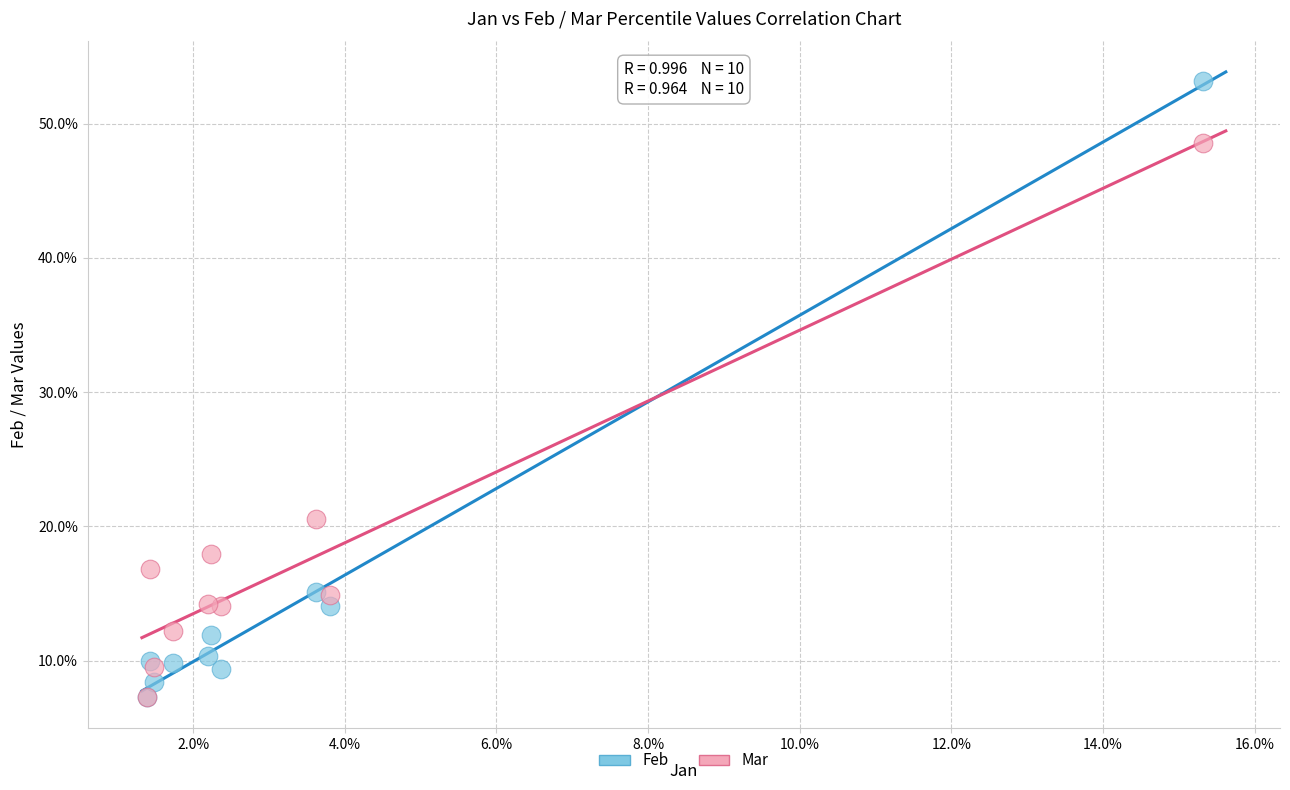

Which series contains the highest Y value?

Feb